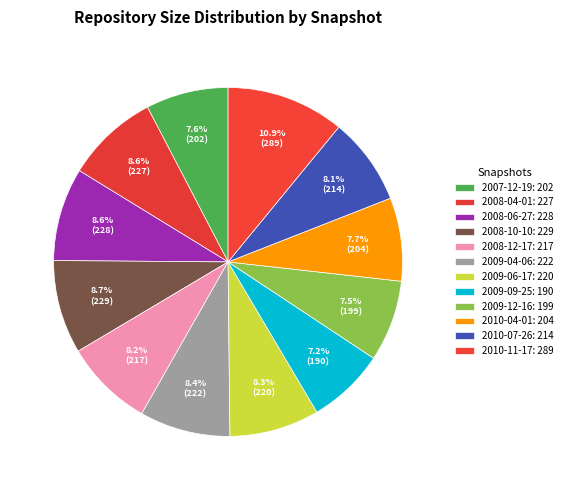

What is the change in value from 2009-04-06 to 2009-06-17?

-2